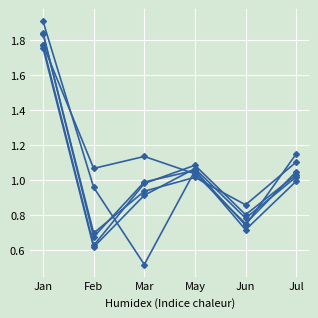

Count the number of categories in the chart.

6